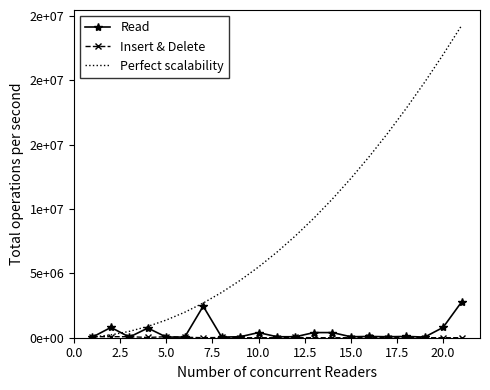

Which series ends up on top after the final intersection of Perfect scalability and Read?

Perfect scalability